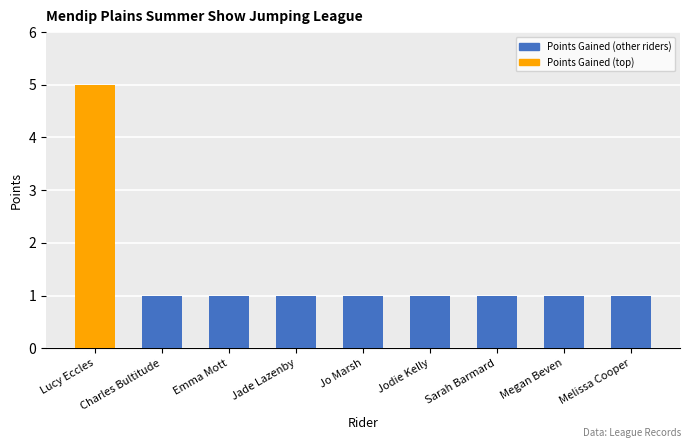

Which category has the highest value across all series?

Lucy Eccles